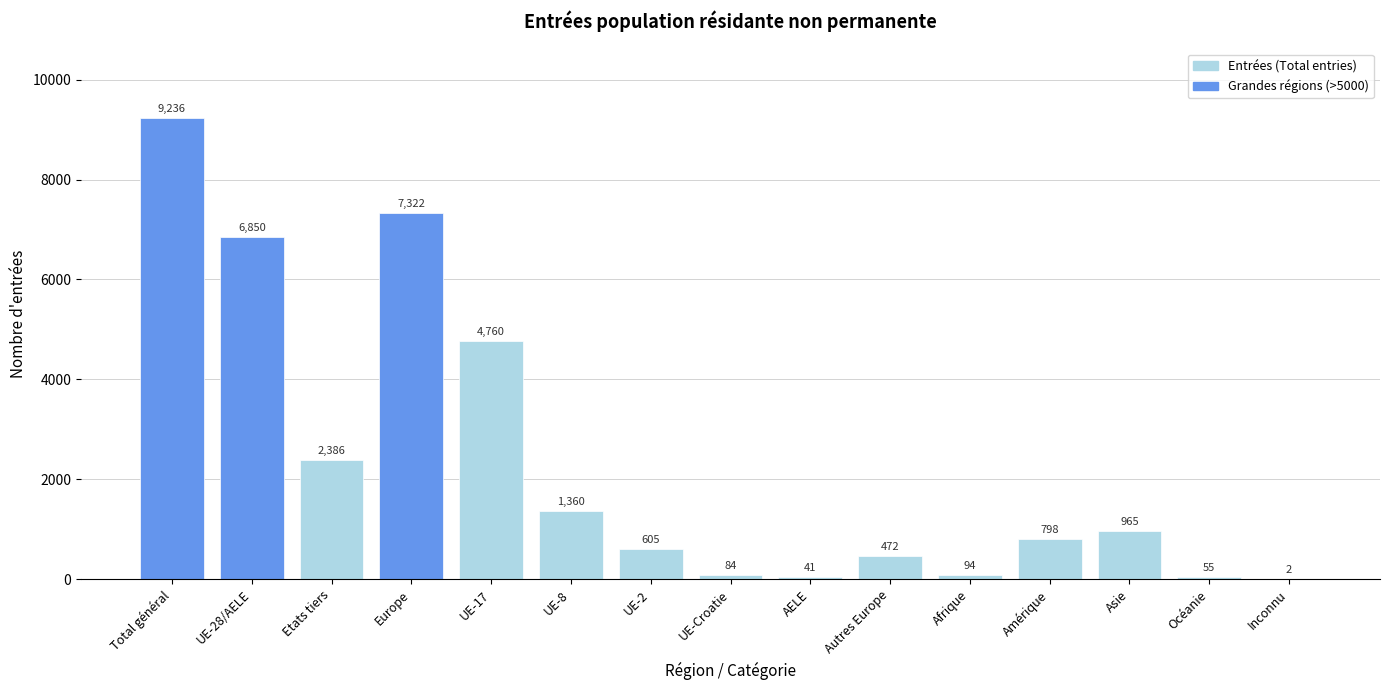

Reading right to left, list all the values displayed in this chart.

Inconnu=2	Océanie=55	Asie=965	Amérique=798	Afrique=94	Autres Europe=472	AELE=41	UE-Croatie=84	UE-2=605	UE-8=1360	UE-17=4760	Europe=7322	Etats tiers=2386	UE-28/AELE=6850	Total général=9236